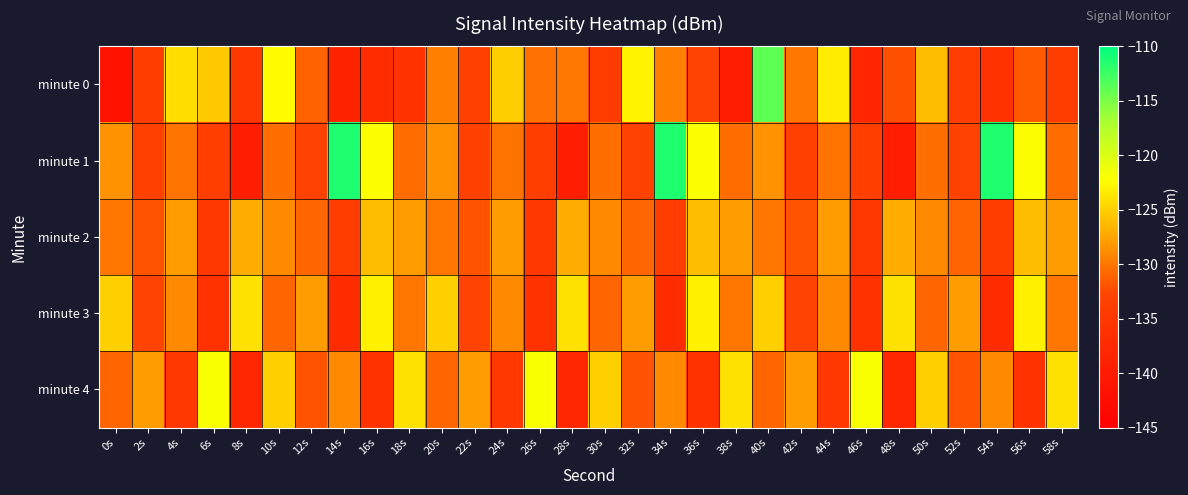

Reading right to left, transcribe all the data shown in this chart.

minute 0: 58s=-134.0	56s=-131.5	54s=-136.0	52s=-134.1	50s=-126.0	48s=-132.0	46s=-138.1	44s=-123.3	42s=-130.1	40s=-114.0	38s=-139.8	36s=-133.1	34s=-129.5	32s=-122.9	30s=-134.2	28s=-129.9	26s=-130.3	24s=-125.1	22s=-133.3	20s=-129.5	18s=-135.9	16s=-136.8	14s=-138.5	12s=-131.1	10s=-122.4	8s=-134.9	6s=-125.3	4s=-124.2	2s=-134.0	0s=-141.7
minute 1: 58s=-130.6	56s=-122.2	54s=-111.3	52s=-133.1	50s=-130.4	48s=-139.3	46s=-133.9	44s=-130.1	42s=-133.3	40s=-128.5	38s=-130.6	36s=-122.2	34s=-111.3	32s=-133.1	30s=-130.4	28s=-139.3	26s=-133.9	24s=-130.1	22s=-133.3	20s=-128.5	18s=-130.6	16s=-122.2	14s=-111.3	12s=-133.1	10s=-130.4	8s=-139.3	6s=-133.9	4s=-130.1	2s=-133.3	0s=-128.5
minute 2: 58s=-128.0	56s=-126.0	54s=-134.0	52s=-131.0	50s=-129.0	48s=-127.0	46s=-135.0	44s=-128.0	42s=-132.0	40s=-130.0	38s=-128.0	36s=-126.0	34s=-134.0	32s=-131.0	30s=-129.0	28s=-127.0	26s=-135.0	24s=-128.0	22s=-132.0	20s=-130.0	18s=-128.0	16s=-126.0	14s=-134.0	12s=-131.0	10s=-129.0	8s=-127.0	6s=-135.0	4s=-128.0	2s=-132.0	0s=-130.0
minute 3: 58s=-130.0	56s=-123.0	54s=-137.0	52s=-128.0	50s=-131.0	48s=-124.0	46s=-136.0	44s=-129.0	42s=-133.0	40s=-125.0	38s=-130.0	36s=-123.0	34s=-137.0	32s=-128.0	30s=-131.0	28s=-124.0	26s=-136.0	24s=-129.0	22s=-133.0	20s=-125.0	18s=-130.0	16s=-123.0	14s=-137.0	12s=-128.0	10s=-131.0	8s=-124.0	6s=-136.0	4s=-129.0	2s=-133.0	0s=-125.0
minute 4: 58s=-124.0	56s=-136.0	54s=-129.0	52s=-132.0	50s=-125.0	48s=-138.0	46s=-122.0	44s=-135.0	42s=-128.0	40s=-131.0	38s=-124.0	36s=-136.0	34s=-129.0	32s=-132.0	30s=-125.0	28s=-138.0	26s=-122.0	24s=-135.0	22s=-128.0	20s=-131.0	18s=-124.0	16s=-136.0	14s=-129.0	12s=-132.0	10s=-125.0	8s=-138.0	6s=-122.0	4s=-135.0	2s=-128.0	0s=-131.0